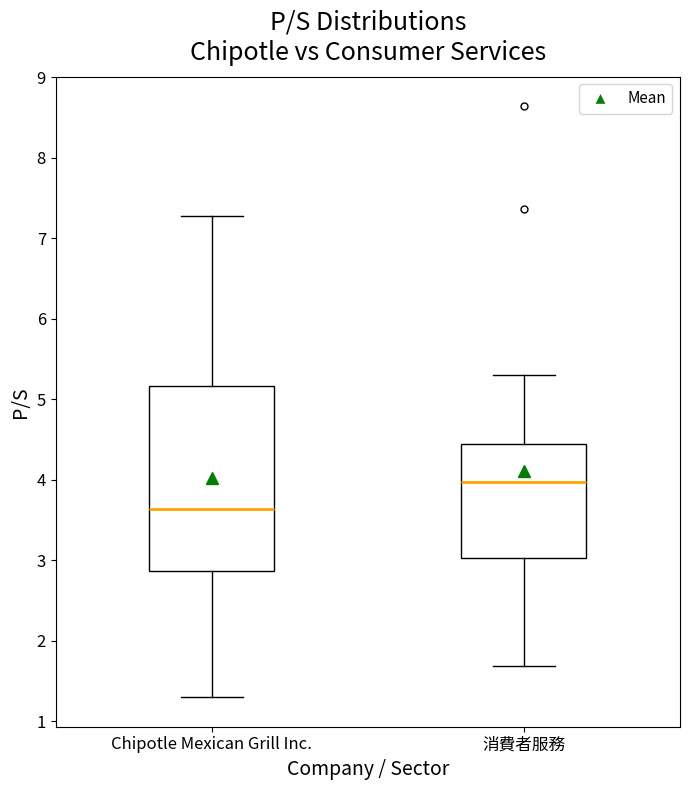

Reading left to right, read every box against the y-axis: the position of its median line, the range the box covers, and the ends of its whiskers. The values are not printed on the chart, so give them approximately, as read against the axis.

Chipotle Mexican Grill Inc.: median 3.6, box 2.9 to 5.2, whiskers 1.3 to 7.3
消費者服務: median 4.0, box 3.0 to 4.5, whiskers 1.7 to 5.3